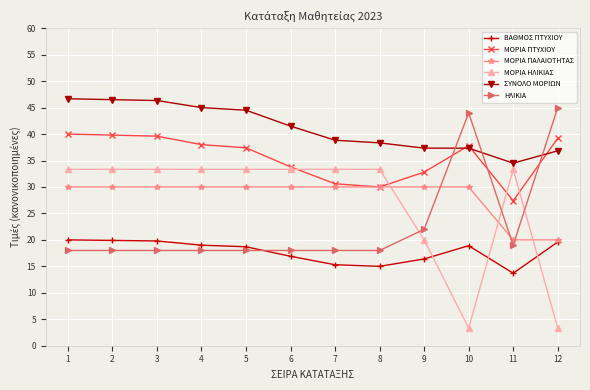

What is the difference between the maximum and minimum values in the ΒΑΘΜΟΣ ΠΤΥΧΙΟΥ series?

6.3